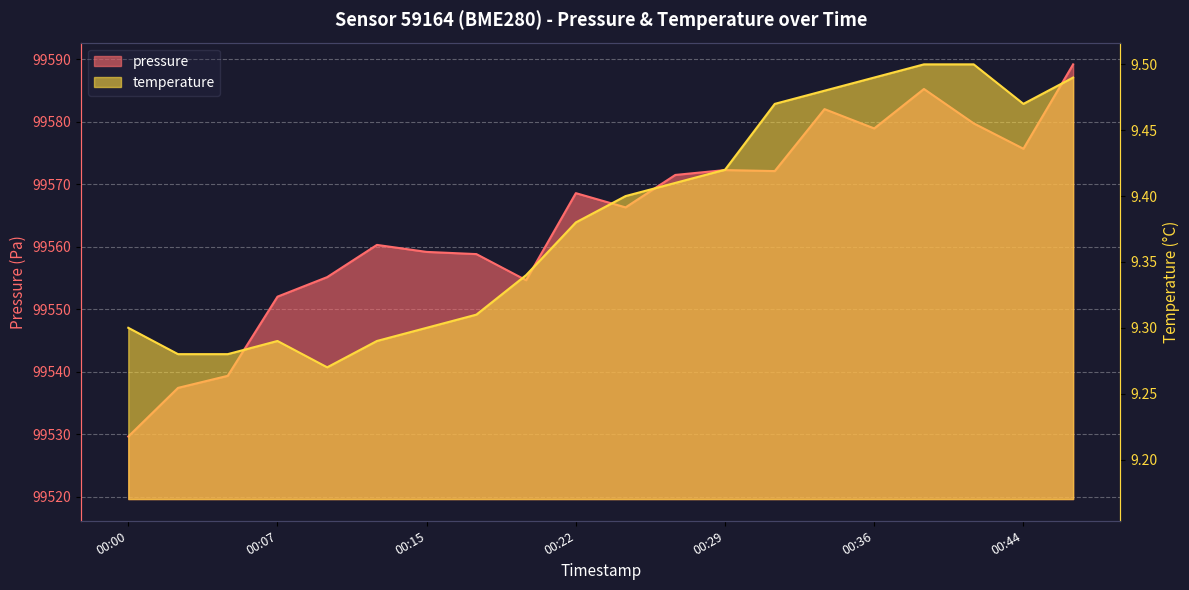

At which category is the sum across all series the highest?

00:46